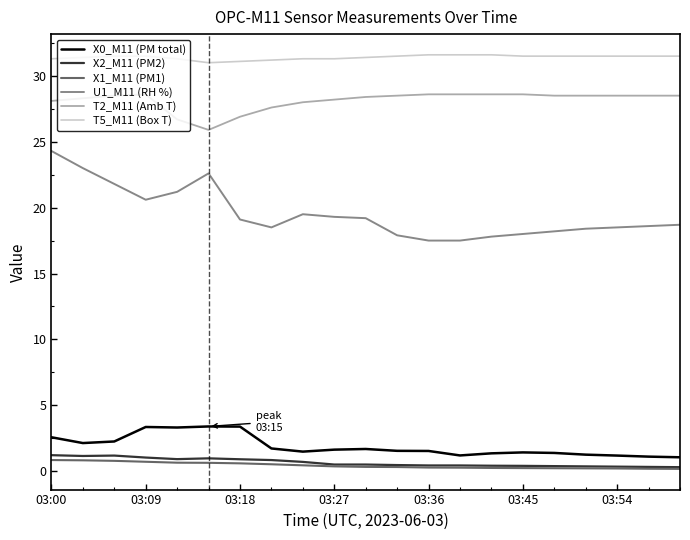

Which series has the largest total across all categories?

T5_M11 (Box T)